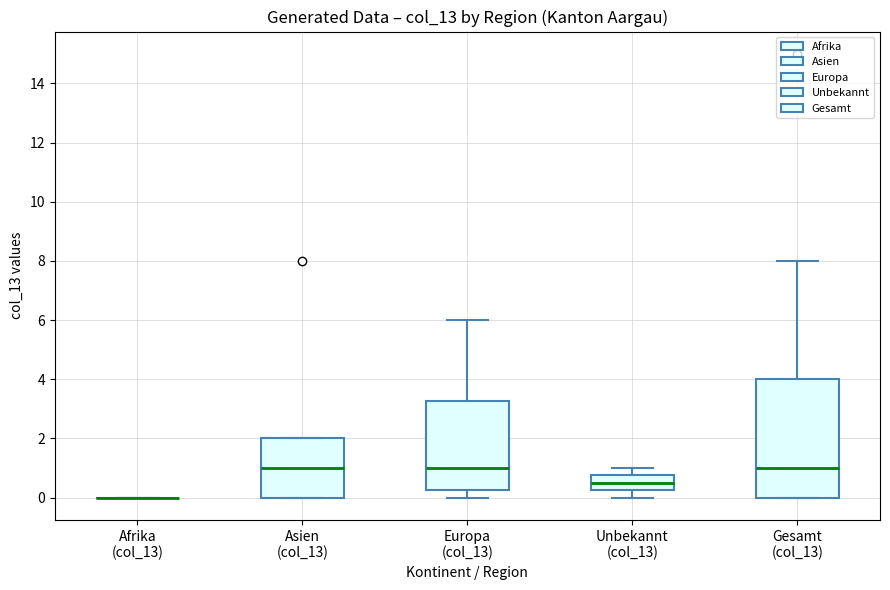

Where is the upper edge of the box for Unbekannt (col_13) on the y-axis? The values are not printed on the chart, so give them approximately, as read against the axis.

0.8